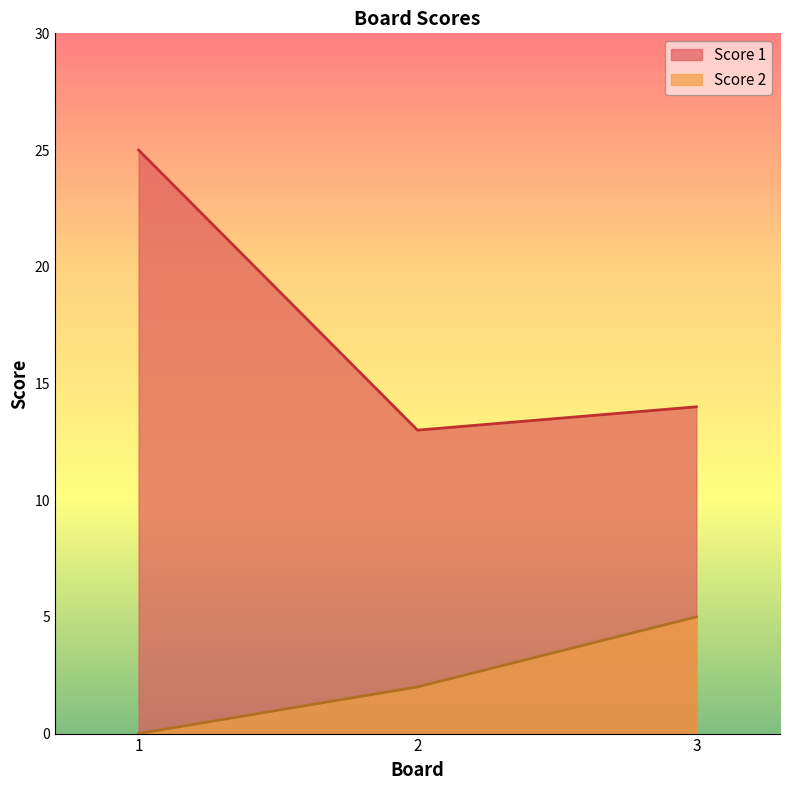

What is the highest value of the Score 1 series?

25